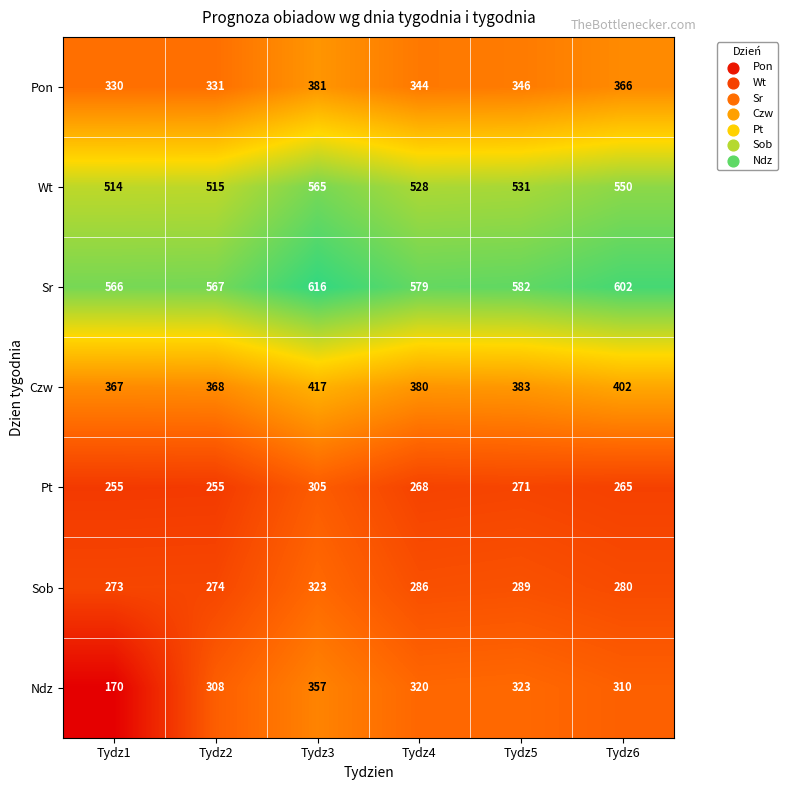

What is the maximum value for Pt?

305